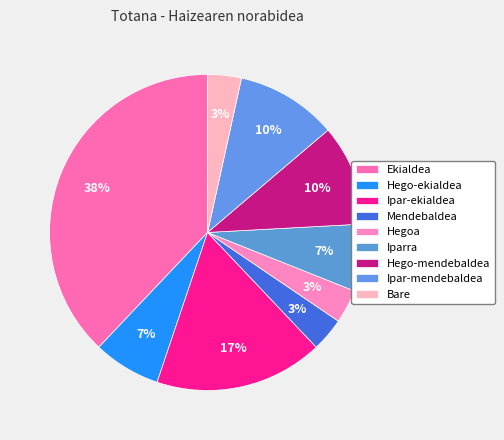

What is the total percentage of Hego-mendebaldea and Hego-ekialdea?

17.2%